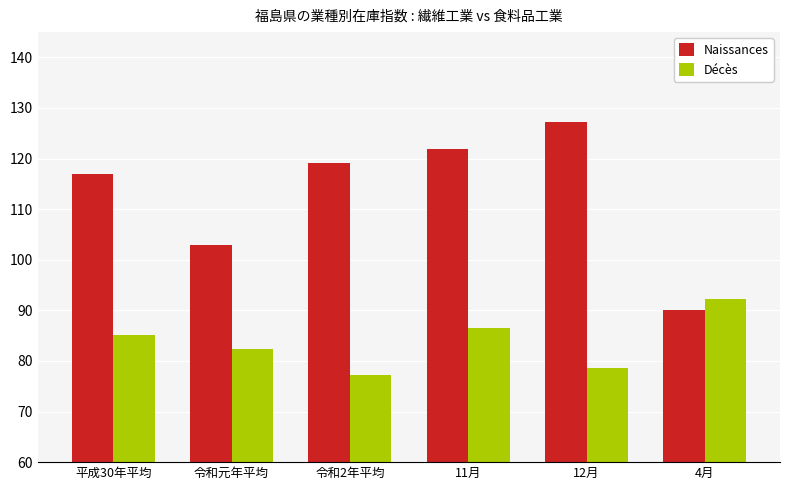

Reading right to left, extract all data points from this chart.

Naissances: 90.0	127.3	121.9	119.2	102.9	117.0
Décès: 92.3	78.6	86.6	77.3	82.3	85.2